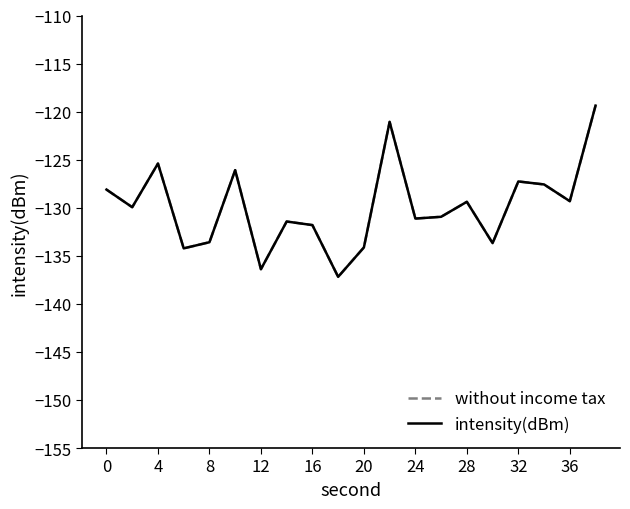

Does the chart have visible grid lines?

No